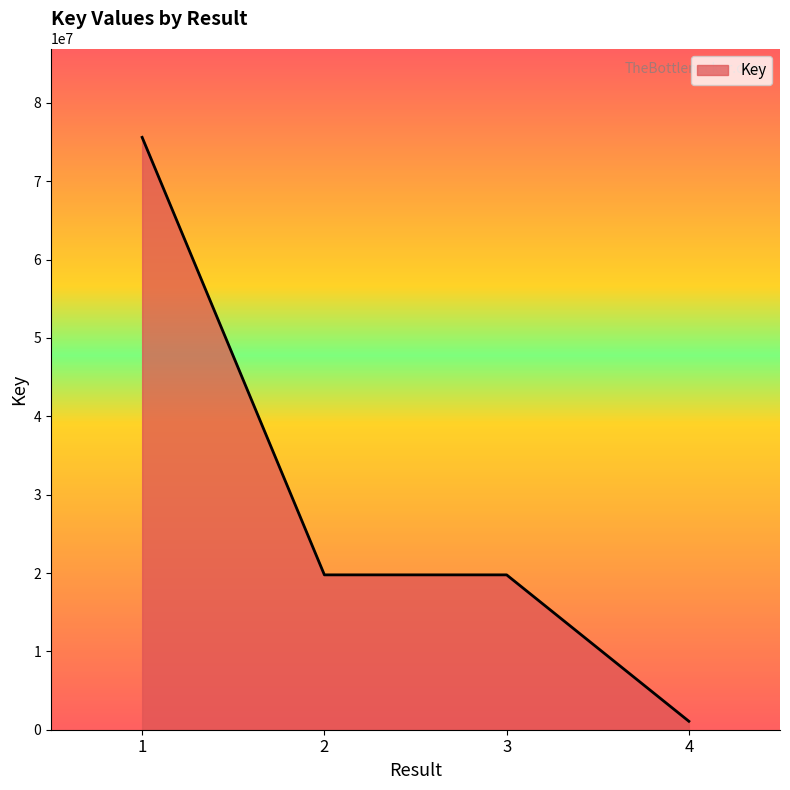

What is the maximum value shown in the chart?

75600000